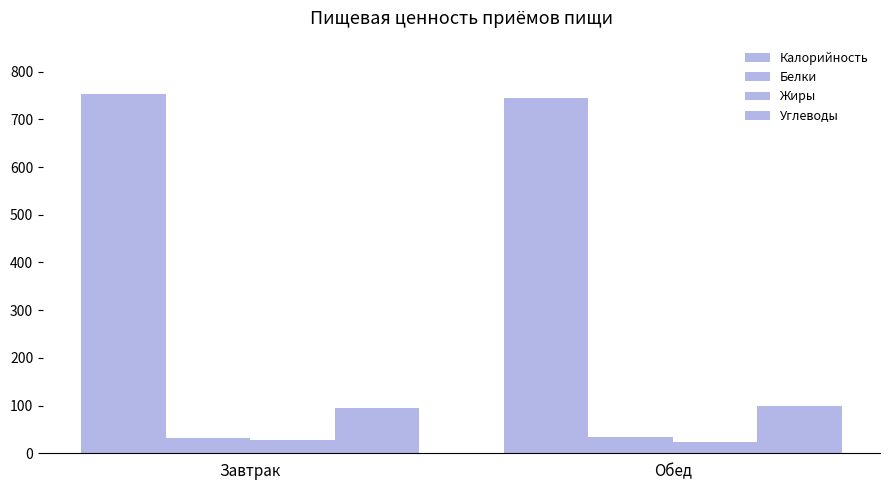

How many bars are there in each group?

4